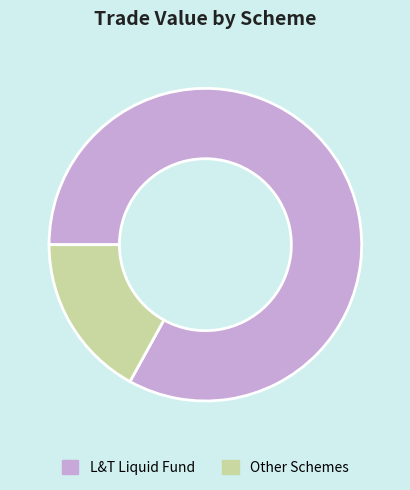

What is the largest slice in the pie chart?

L&T Liquid Fund